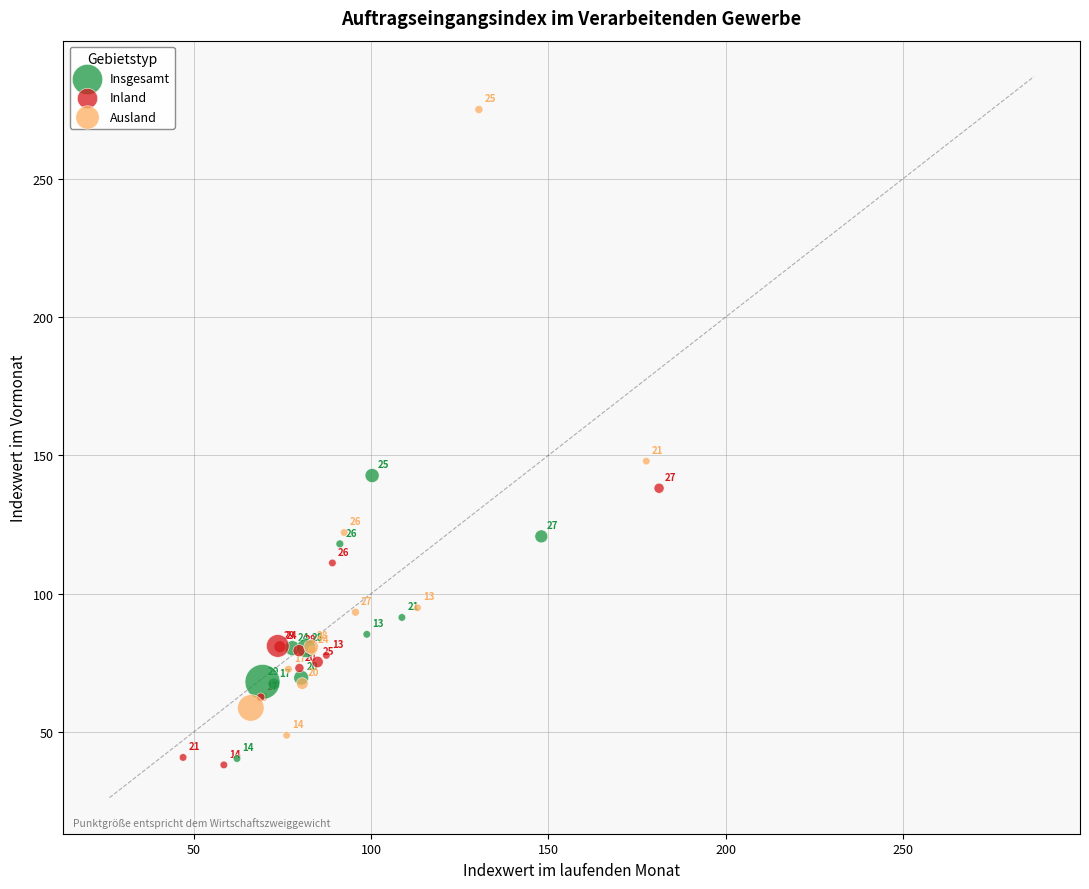

Which series has the widest spread of Y values?

Ausland